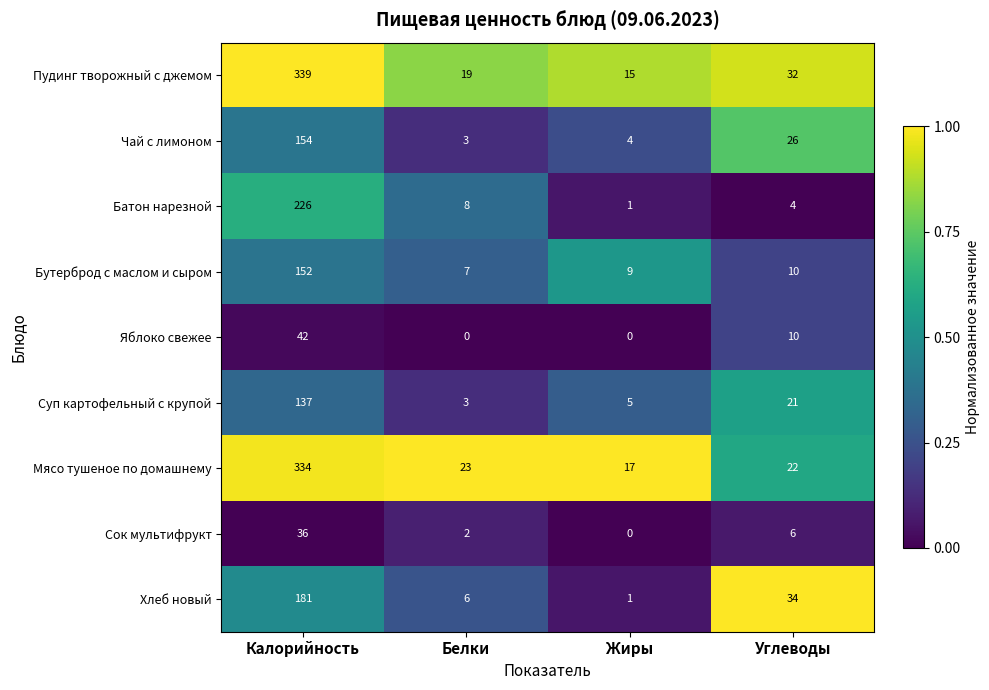

At Калорийность, list the series in order from largest to smallest.

Пудинг творожный с джемом, Мясо тушеное по домашнему, Батон нарезной, Хлеб новый, Чай с лимоном, Бутерброд с маслом и сыром, Суп картофельный с крупой, Яблоко свежее, Сок мультифрукт